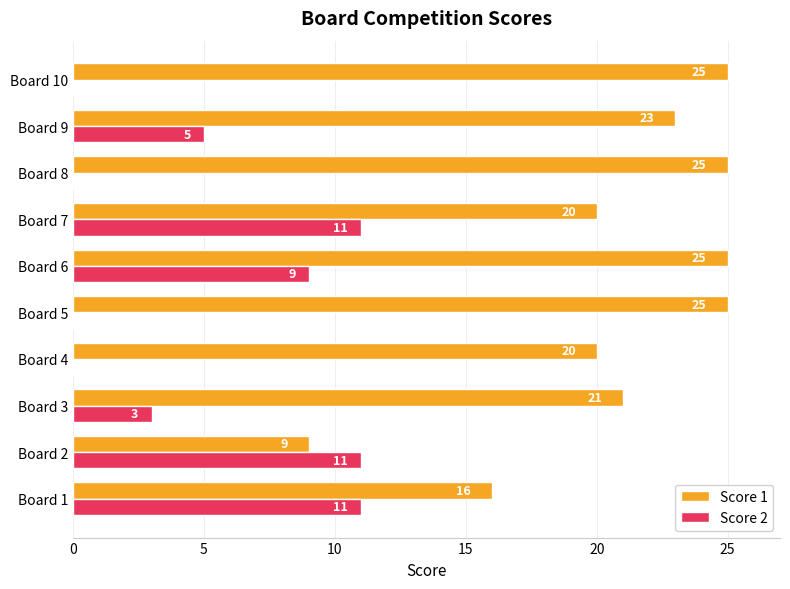

At which label is Score 2 closest to 5?

Board 9